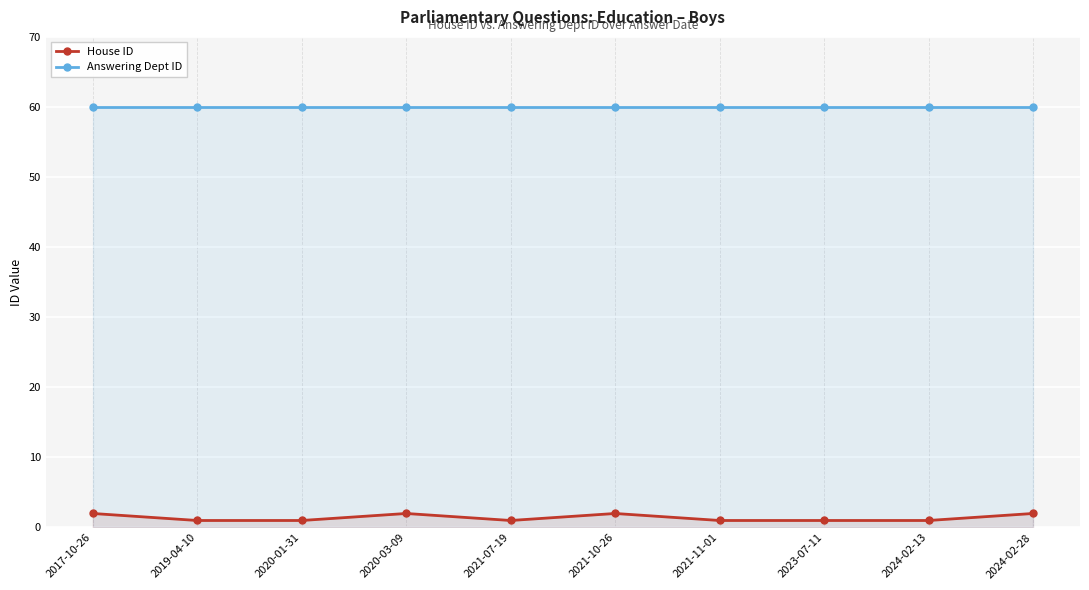

Reading left to right, what are all the values shown in this chart?

House ID: 2	1	1	2	1	2	1	1	1	2
Answering Dept ID: 60	60	60	60	60	60	60	60	60	60